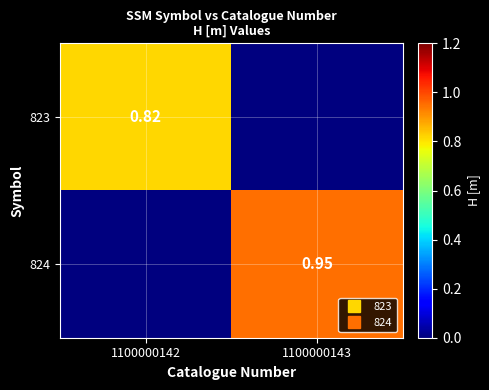

What is the difference between the highest and lowest values at 1100000142?

0.8